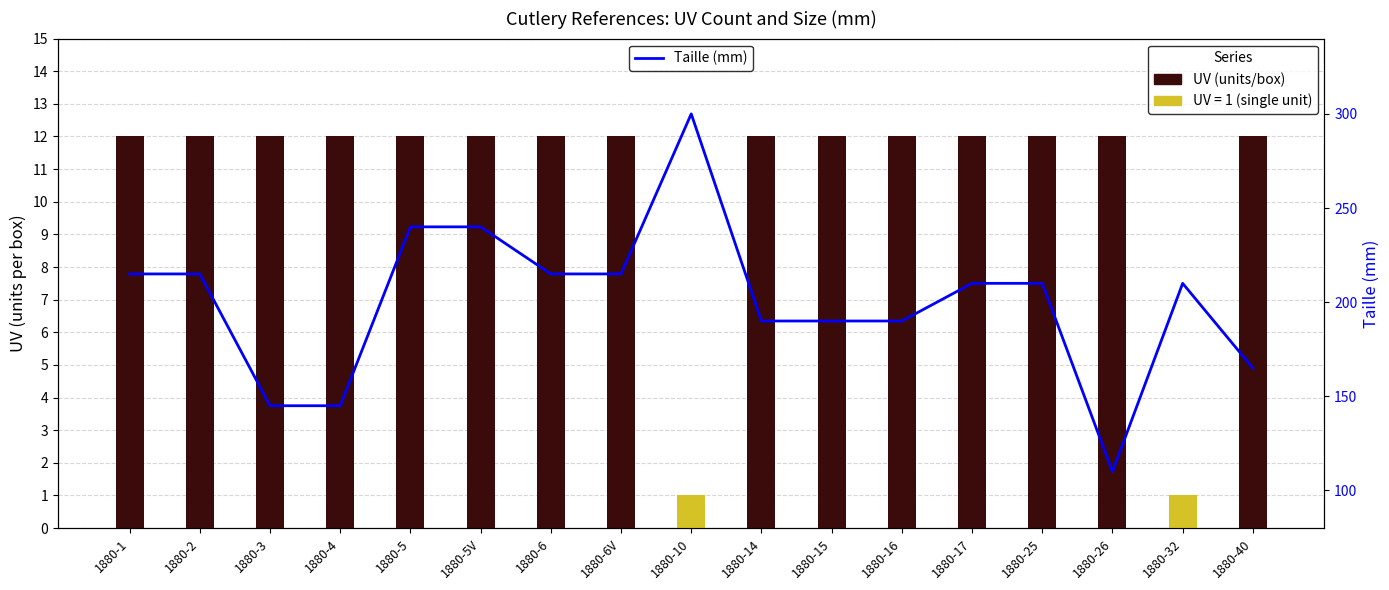

What is the label of the 12th bar from the right?

1880-5V